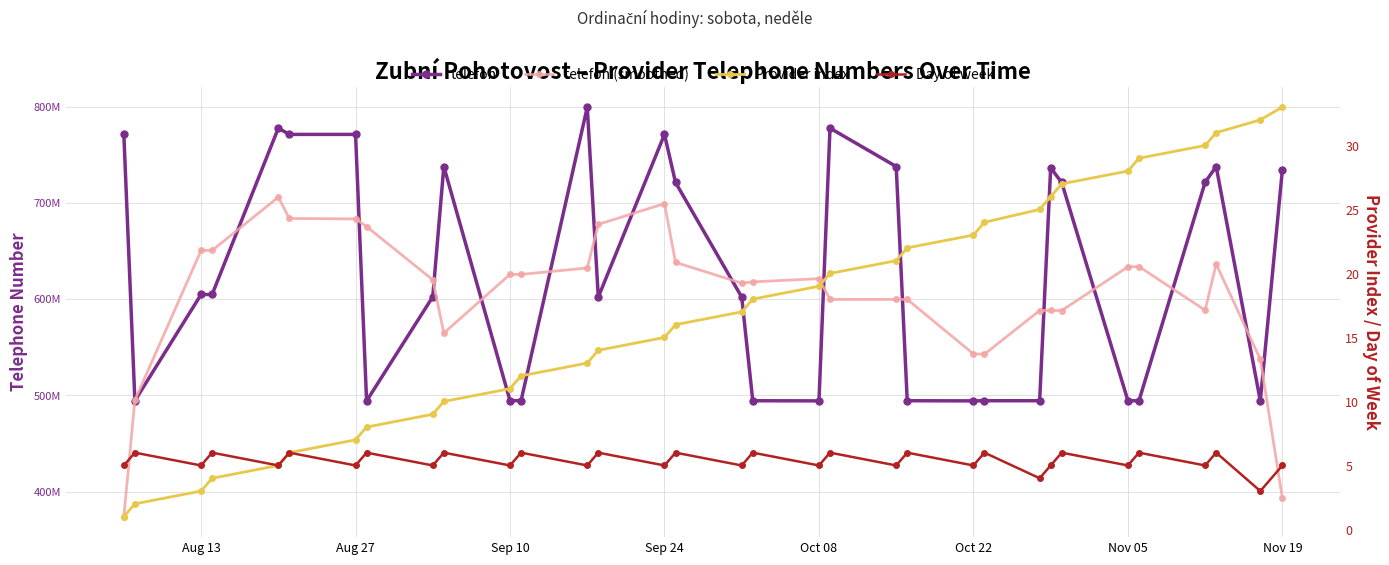

The Day of week series shows 7.6 at 16. True or false?

False